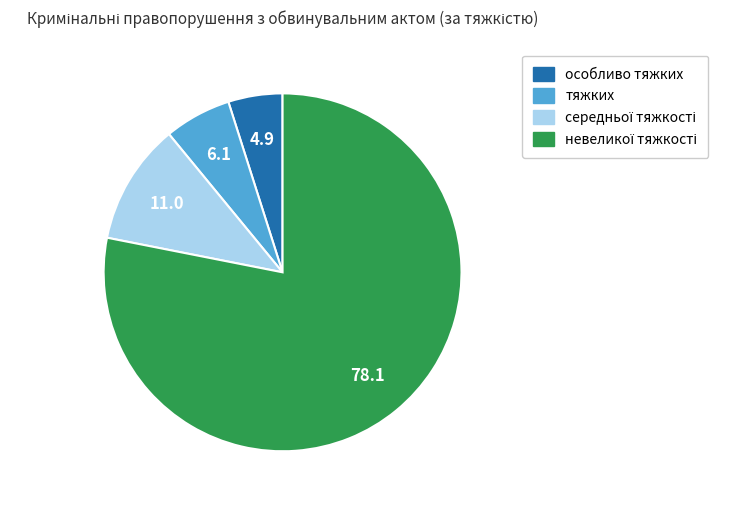

What is the smallest slice in the pie chart?

особливо тяжких